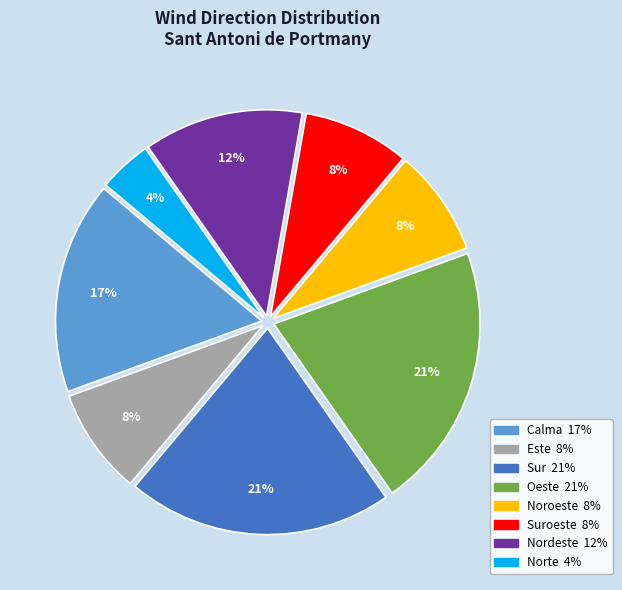

To the nearest percent, what is the difference between the largest and smallest slice percentages?

17%